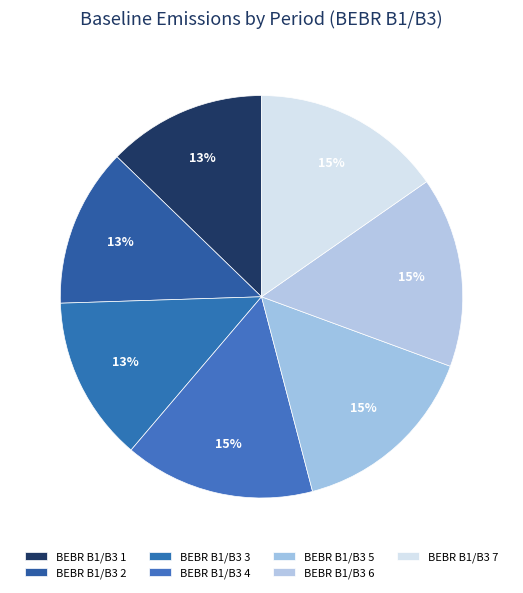

How many slices are in this pie chart?

7